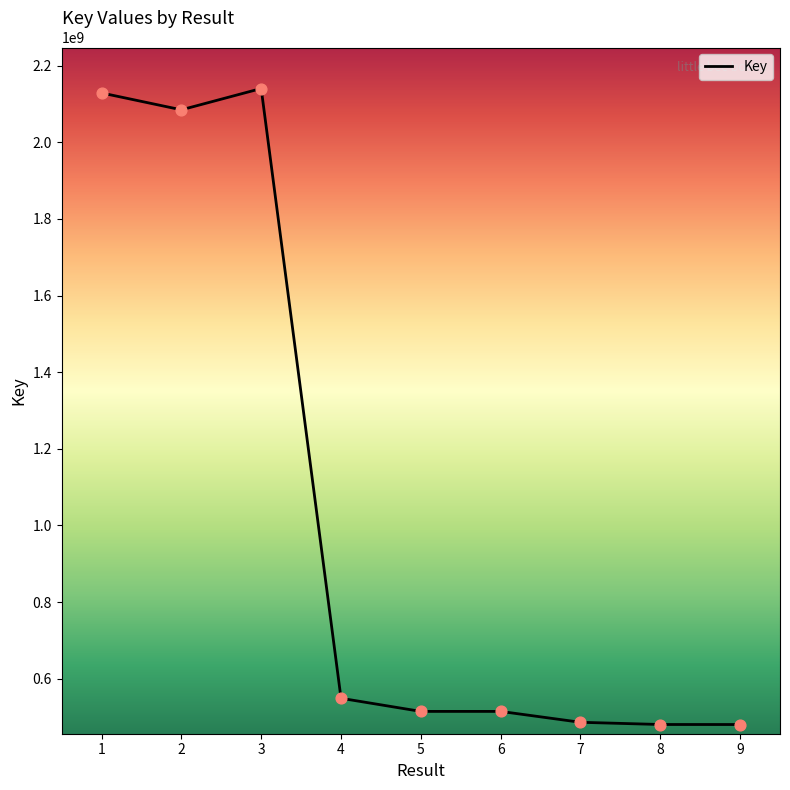

What is the change in value from 4 to 9?

-68501944